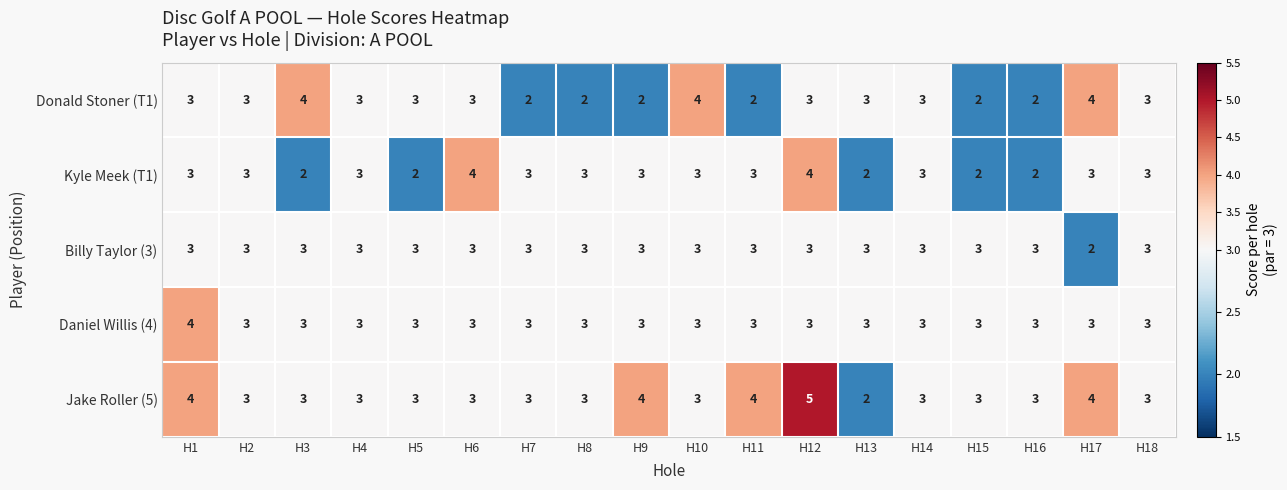

How many distinct data groups are displayed?

5